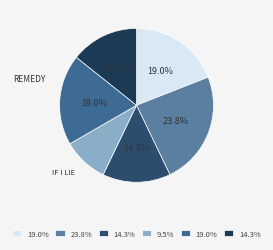

To the nearest percent, what is the average slice percentage?

17%